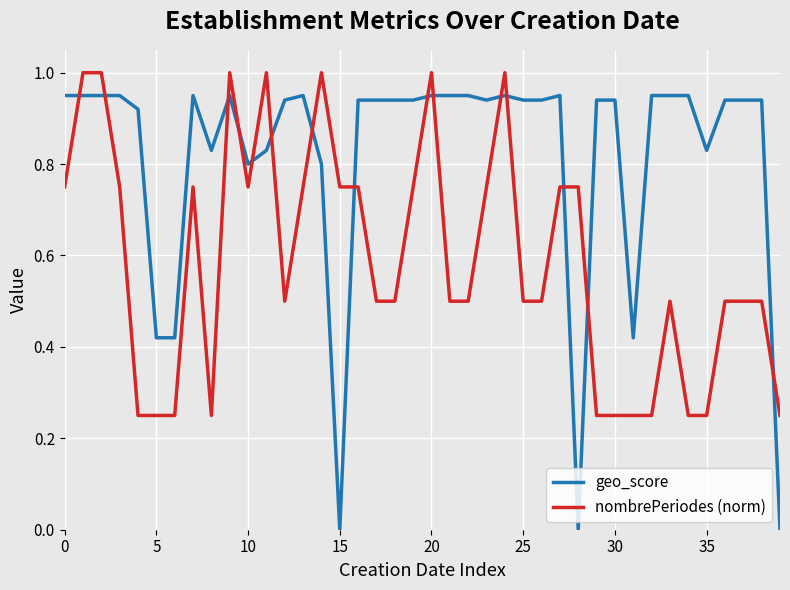

Rank the series by their maximum value, from highest to lowest.

nombrePeriodes (norm), geo_score